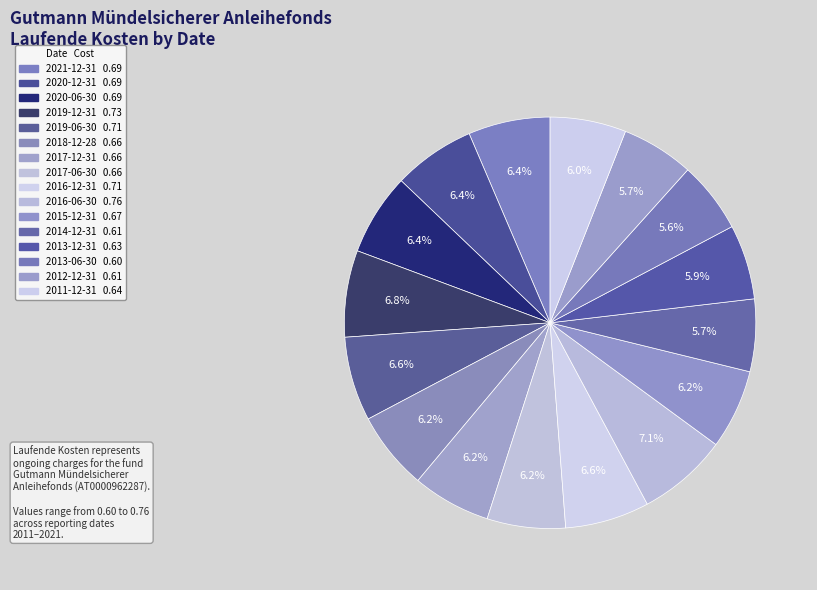

To the nearest percent, what is the combined percentage of 2020-12-31 and 2016-06-30?

14%